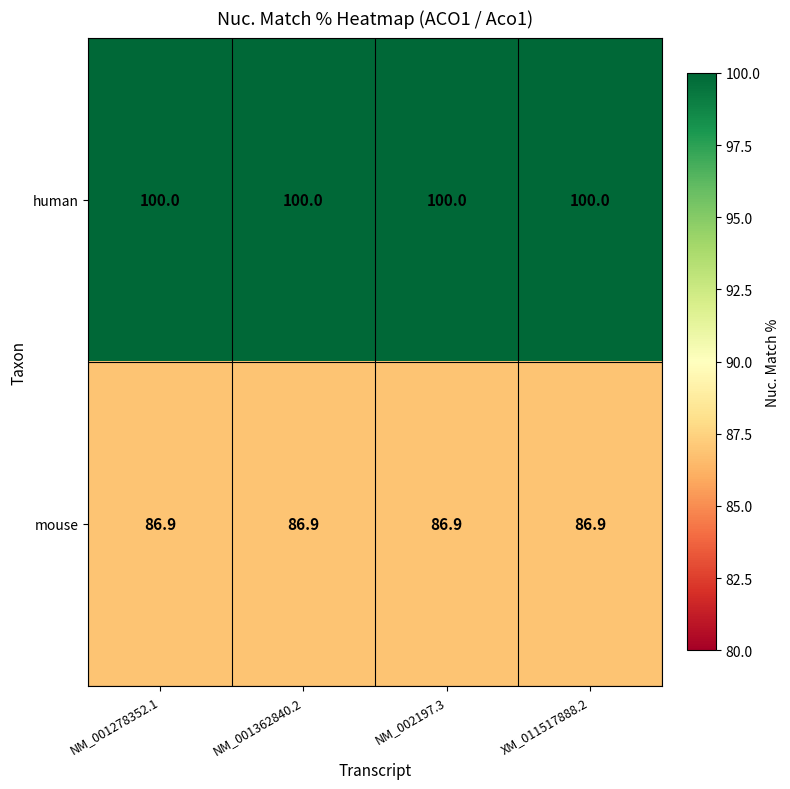

What is the difference between the highest and lowest values at XM_011517888.2?

13.1